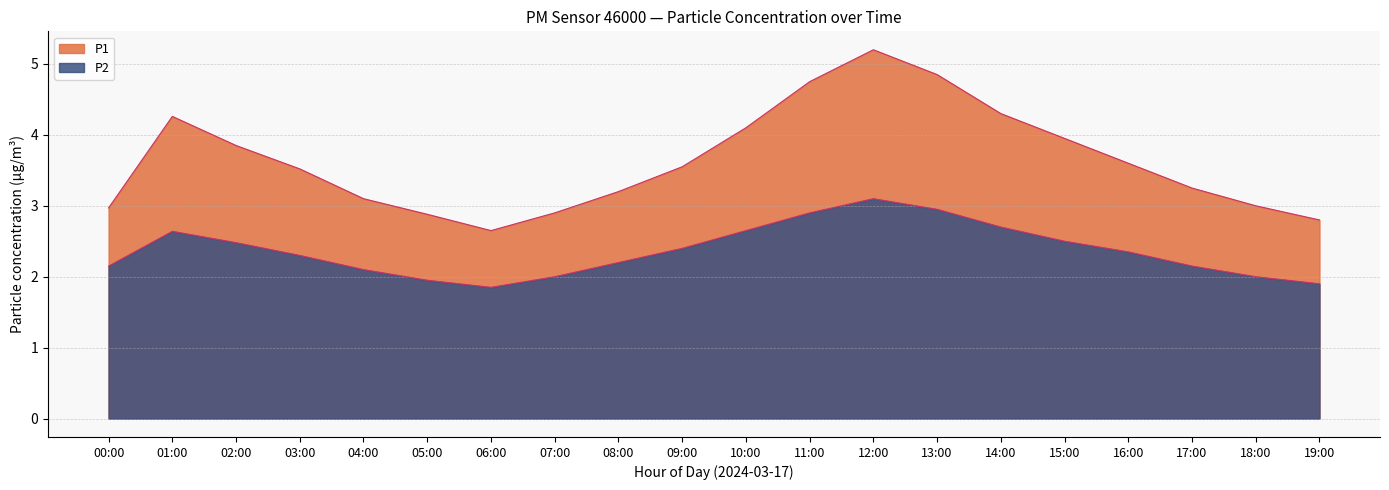

What is the difference between the maximum and minimum values in the P2 series?

1.2